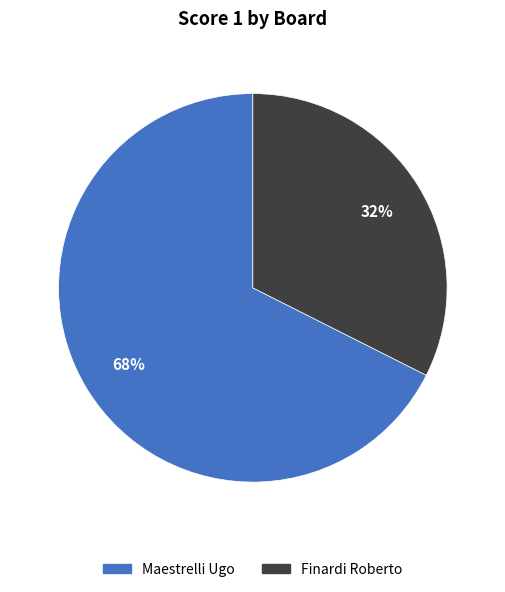

Does any single category account for the majority?

Yes